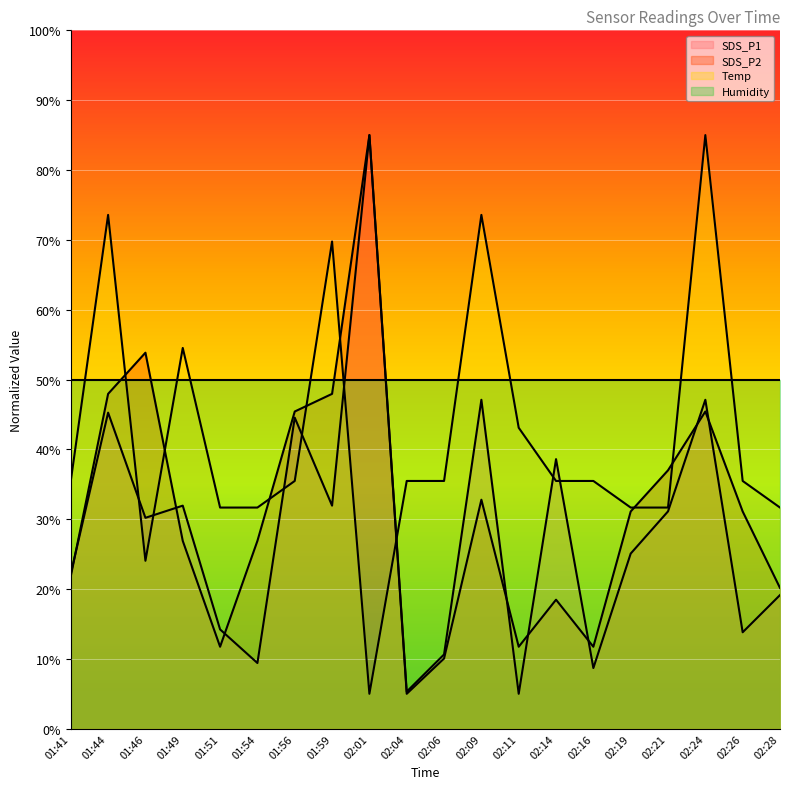

Reading right to left, list all the values displayed in this chart.

SDS_P1: 02:28=19.1	02:26=13.8	02:24=47.1	02:21=31.1	02:19=25.1	02:16=8.7	02:14=38.6	02:11=5.0	02:09=47.1	02:06=10.6	02:04=5.3	02:01=85.0	01:59=31.9	01:56=44.5	01:54=9.4	01:51=14.2	01:49=31.9	01:46=30.2	01:44=45.3	01:41=22.2
SDS_P2: 02:28=20.2	02:26=31.1	02:24=45.4	02:21=37.0	02:19=31.1	02:16=11.7	02:14=18.5	02:11=11.7	02:09=32.8	02:06=10.1	02:04=5.0	02:01=85.0	01:59=47.9	01:56=45.4	01:54=26.9	01:51=11.7	01:49=26.9	01:46=53.8	01:44=47.9	01:41=21.8
Temp: 02:28=31.7	02:26=35.5	02:24=85.0	02:21=31.7	02:19=31.7	02:16=35.5	02:14=35.5	02:11=43.1	02:09=73.6	02:06=35.5	02:04=35.5	02:01=5.0	01:59=69.8	01:56=35.5	01:54=31.7	01:51=31.7	01:49=54.5	01:46=24.0	01:44=73.6	01:41=35.5